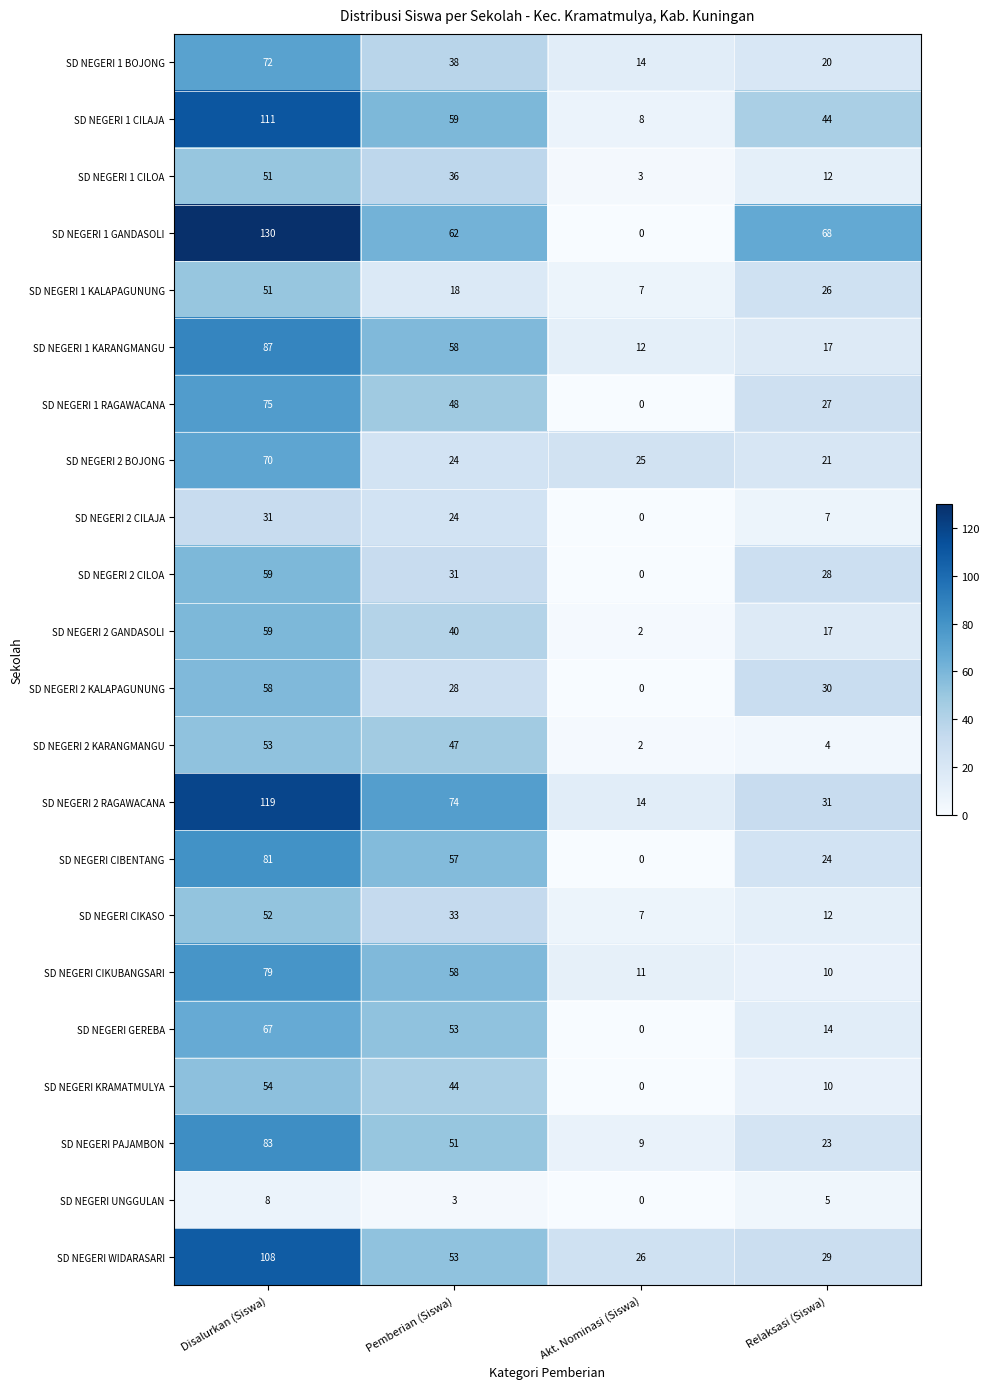

What is the total value across all series at Akt. Nominasi (Siswa)?

140